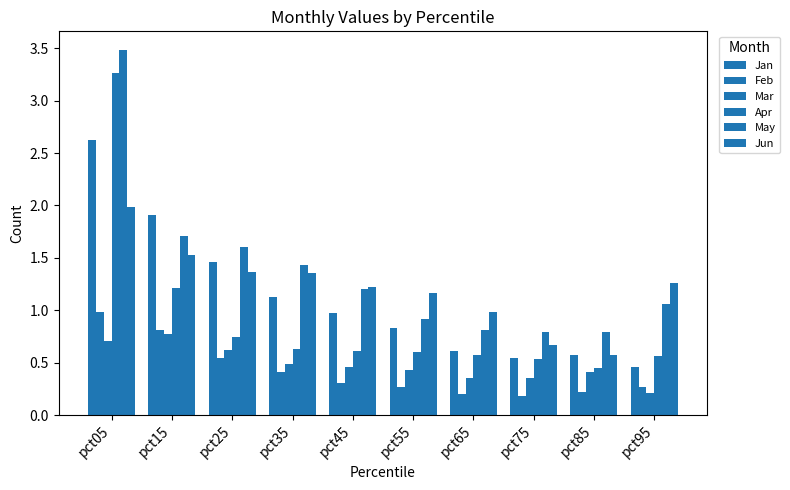

What is the value of the May bar at the 5th from the left?

1.2